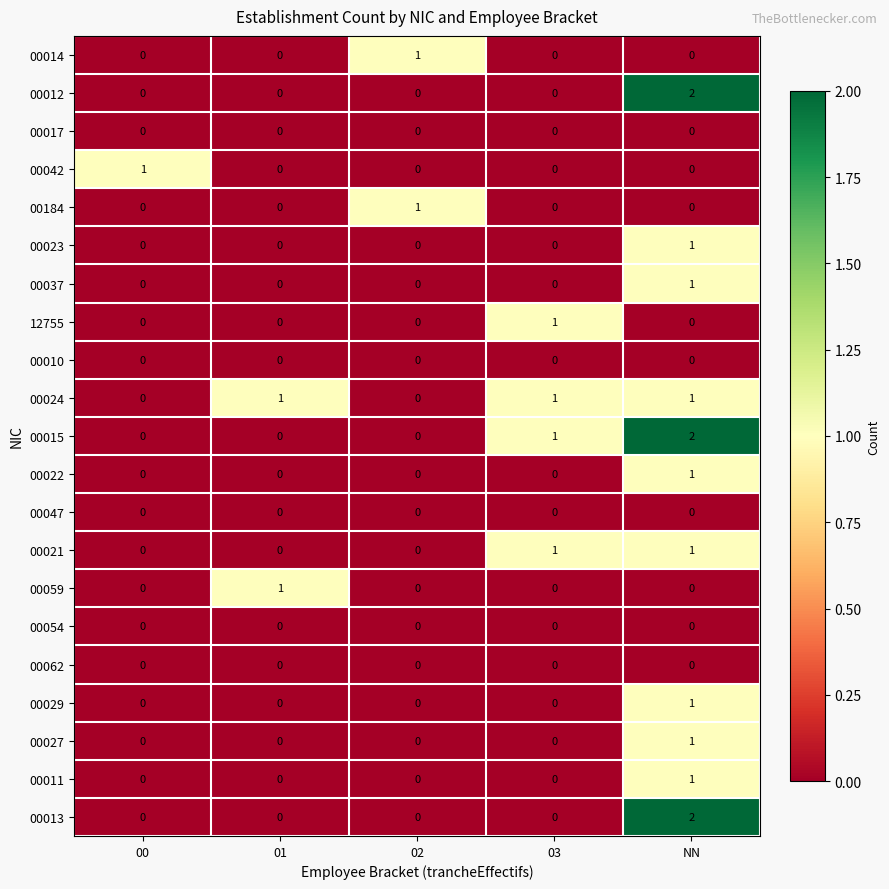

How many 00012 values are between 0 and 1?

4